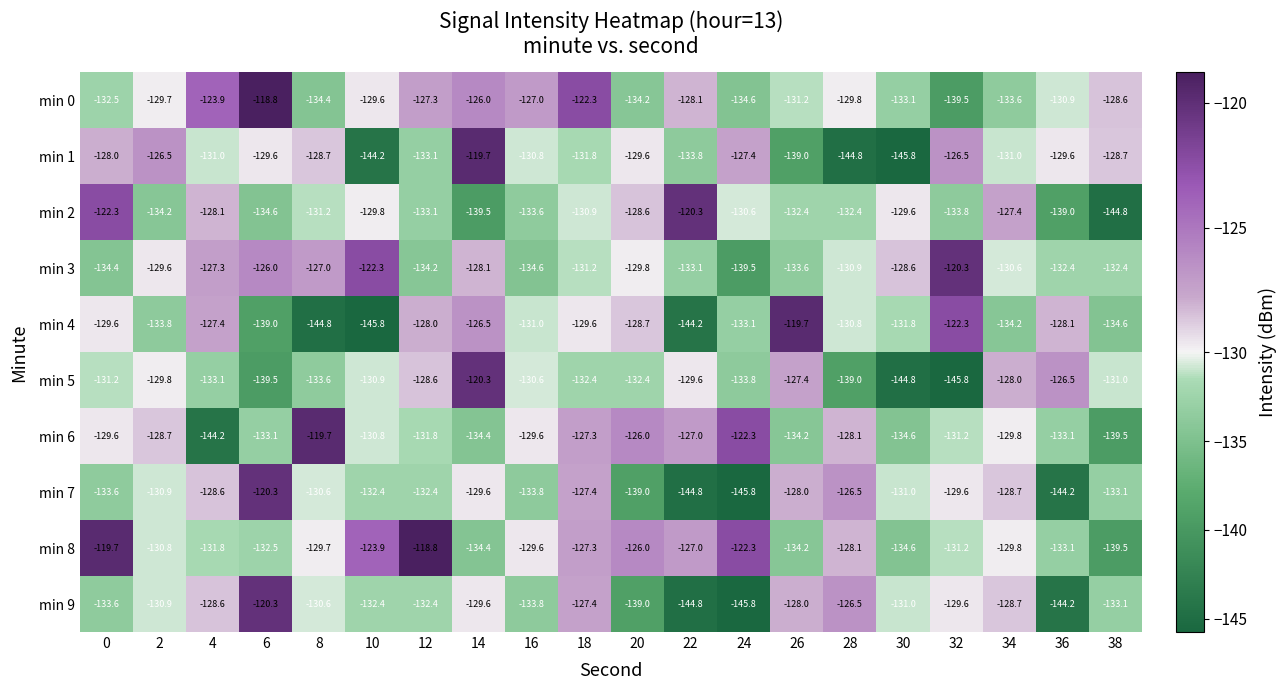

What is the spread (max minus min) of values at 26?

19.3